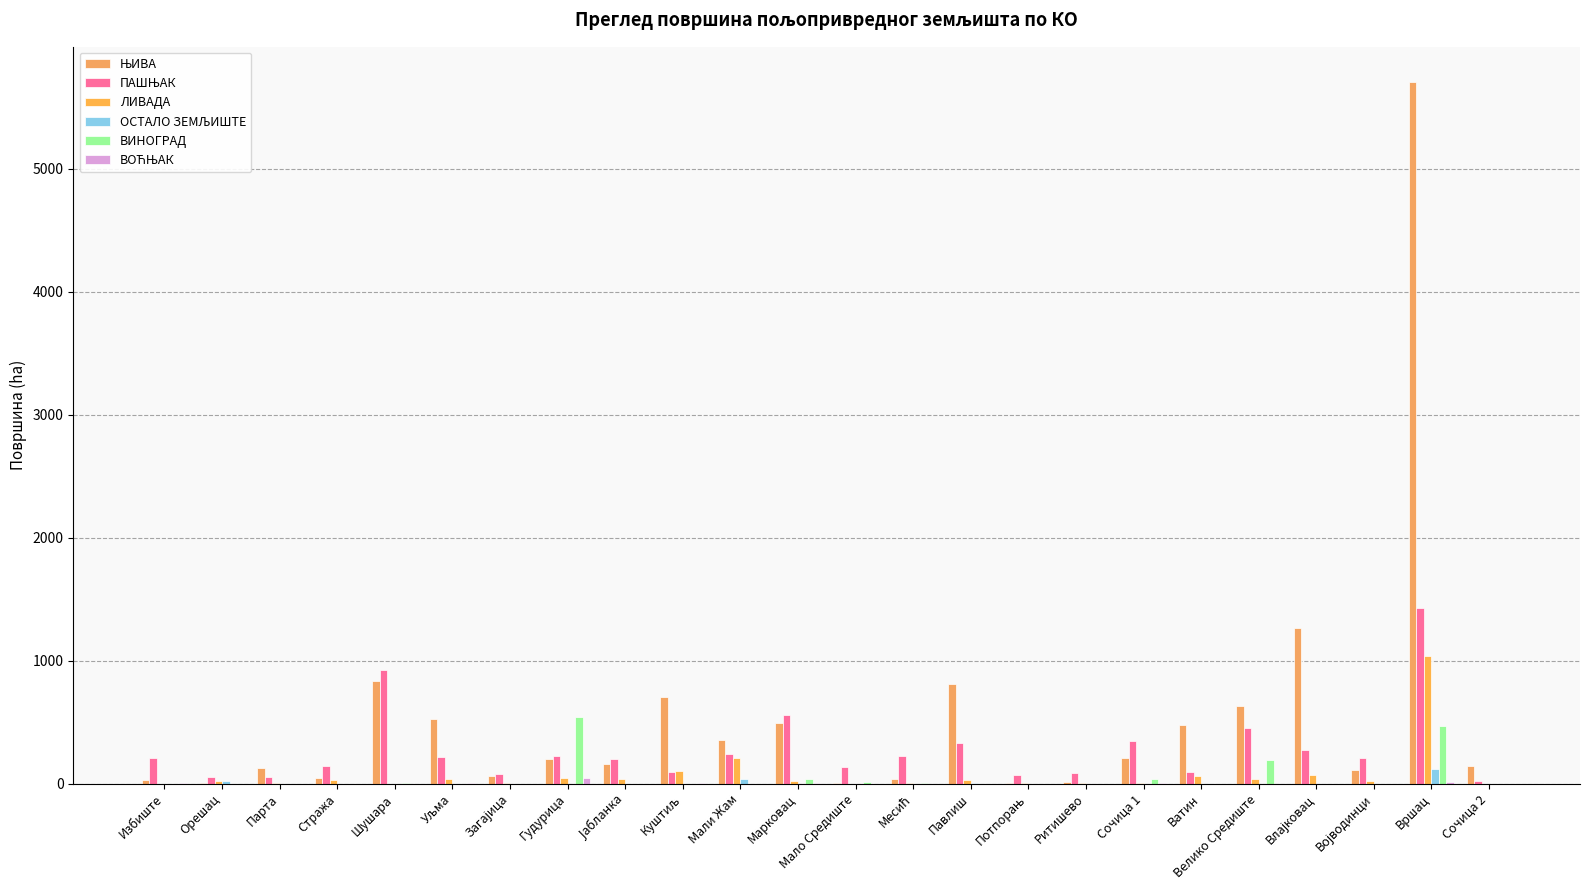

Which series has the largest range (max minus min)?

ЊИВА